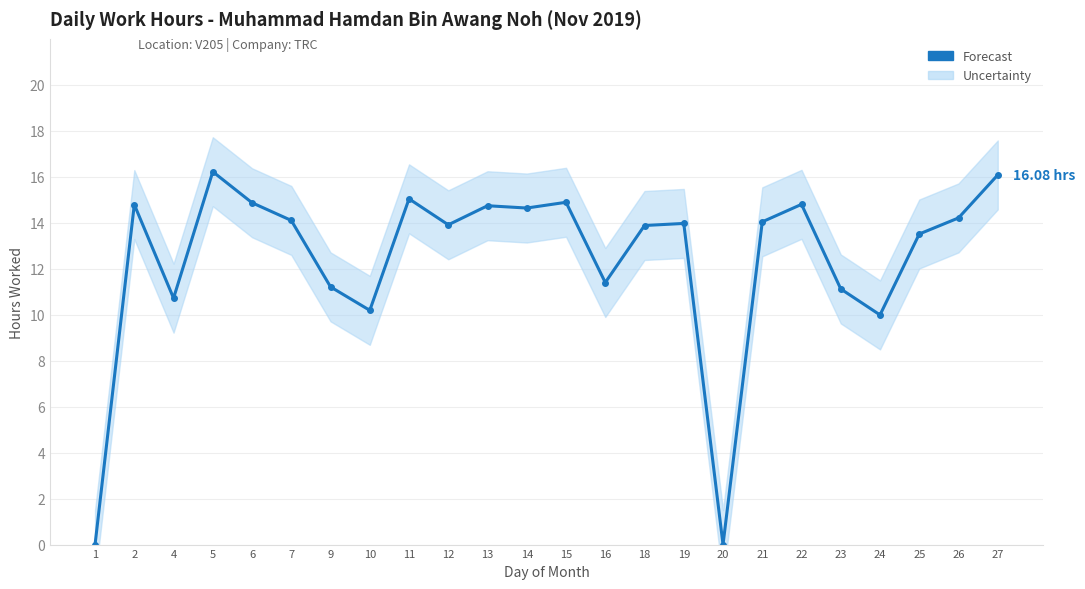

How many positive values are there?

22